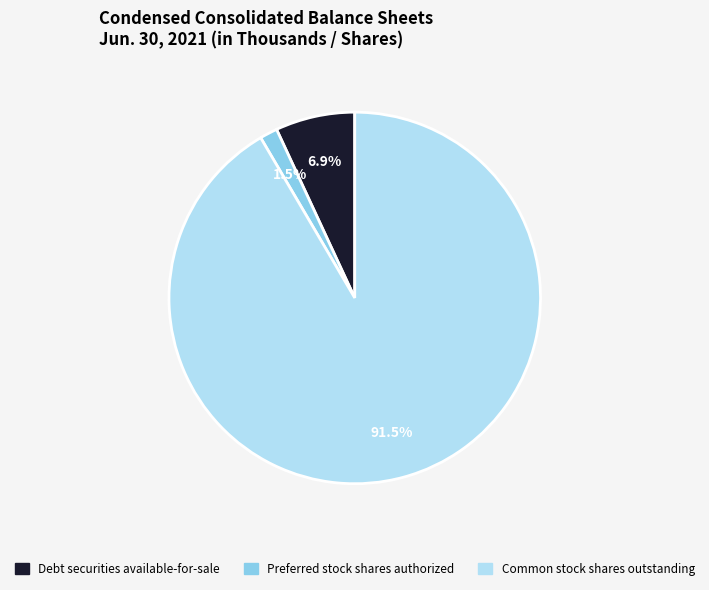

Which category has the biggest portion of the pie?

Common stock shares outstanding